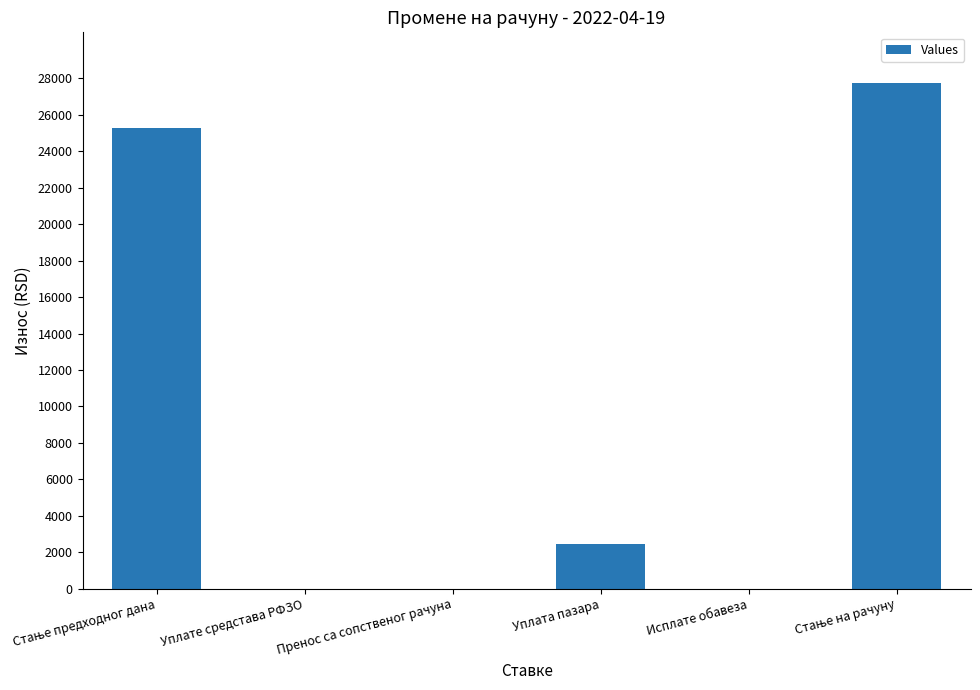

Are the bars horizontal?

No